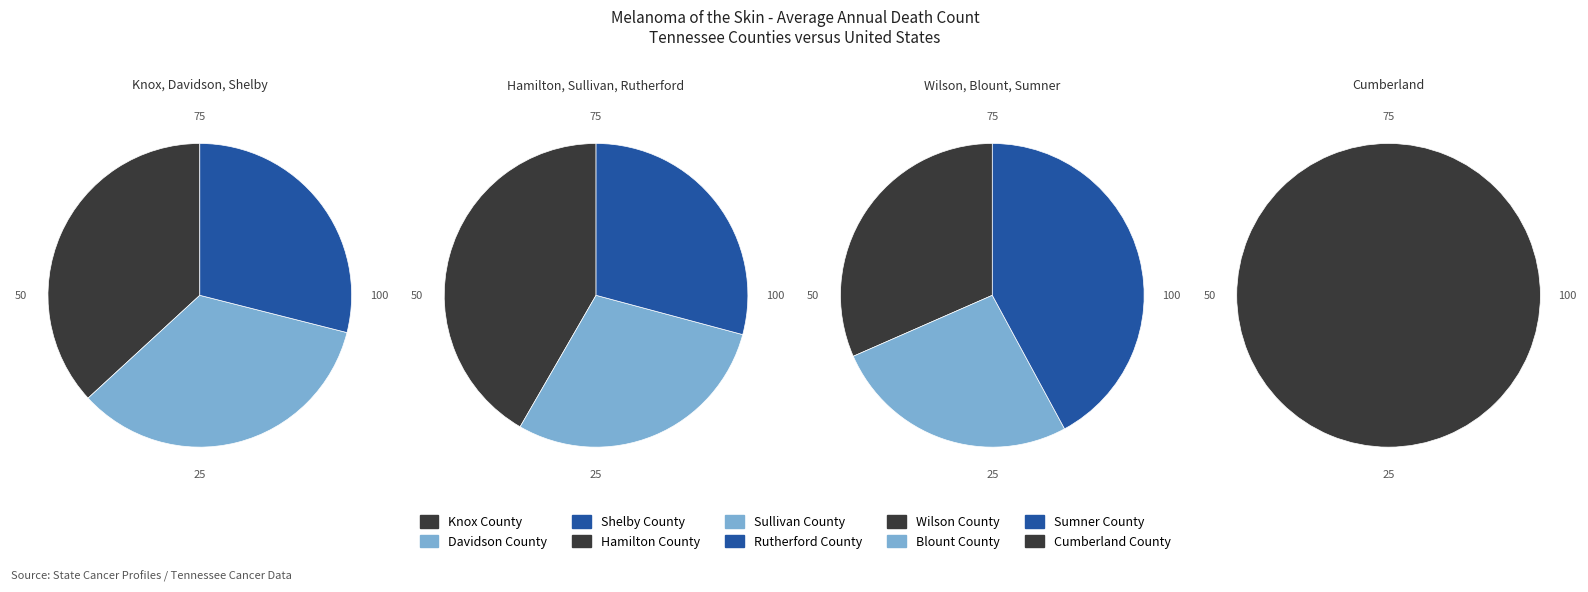

Count the number of slices in the pie.

10